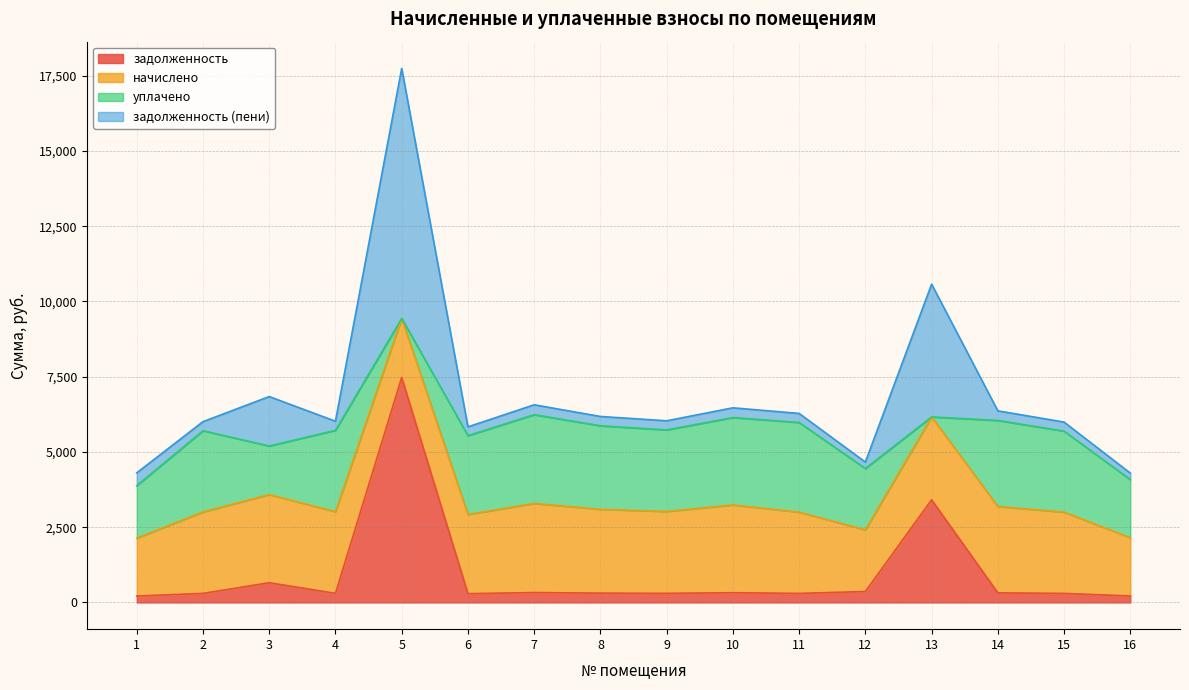

Which series has the widest spread of values?

задолженность (пени)